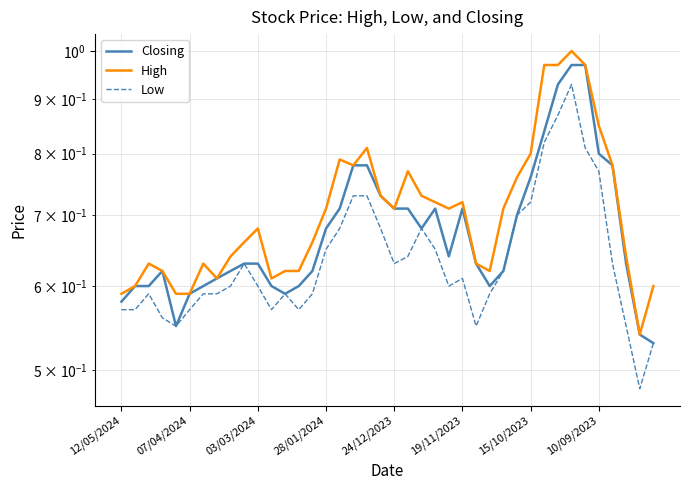

True or false: Low and Closing cross at least once.

False